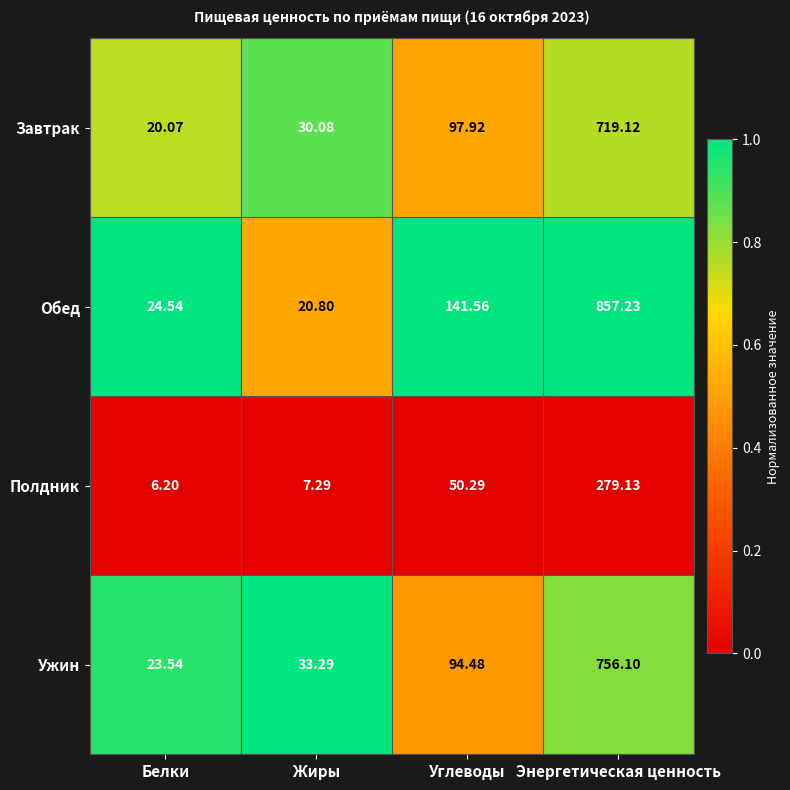

Is the value of Ужин at Энергетическая ценность greater than the value of Завтрак at Белки?

Yes